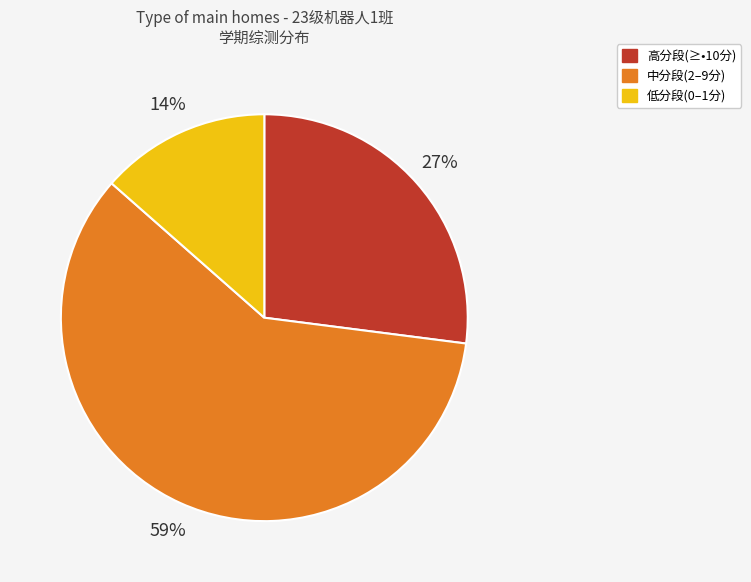

Is there any slice that represents more than half of the pie?

Yes